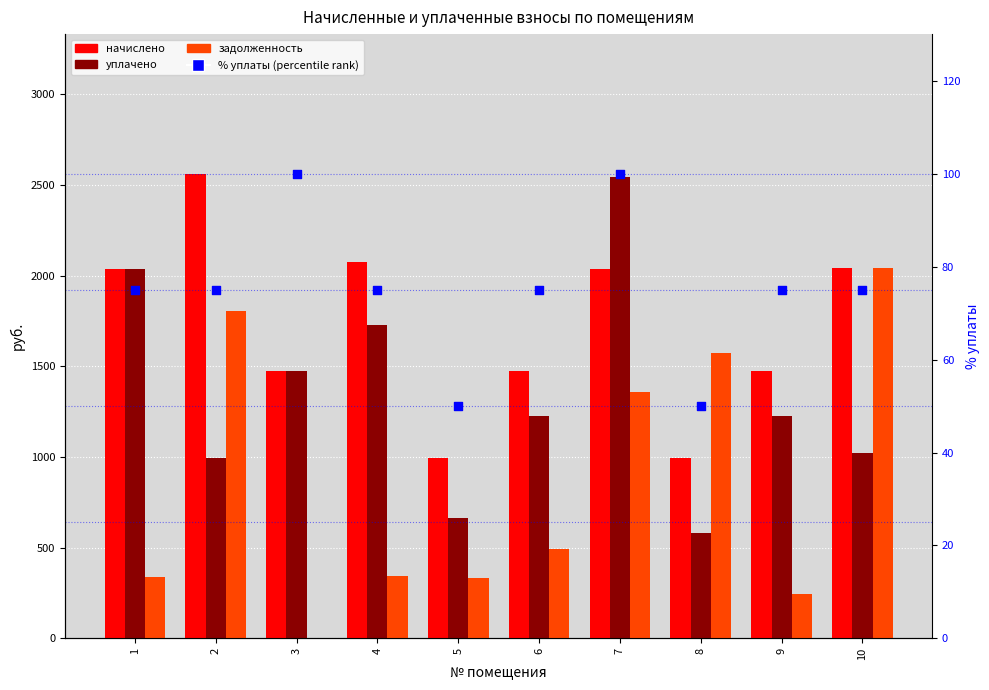

Which series has the widest spread of Y values?

задолженность